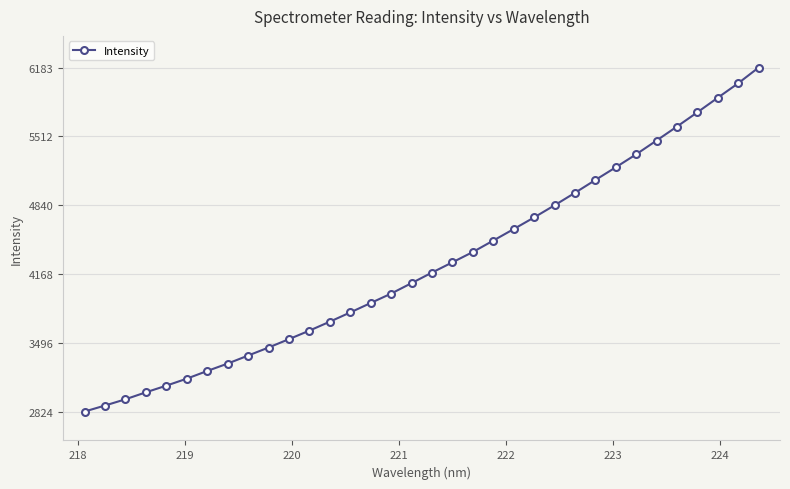

What is the maximum value shown in the chart?

6183.9